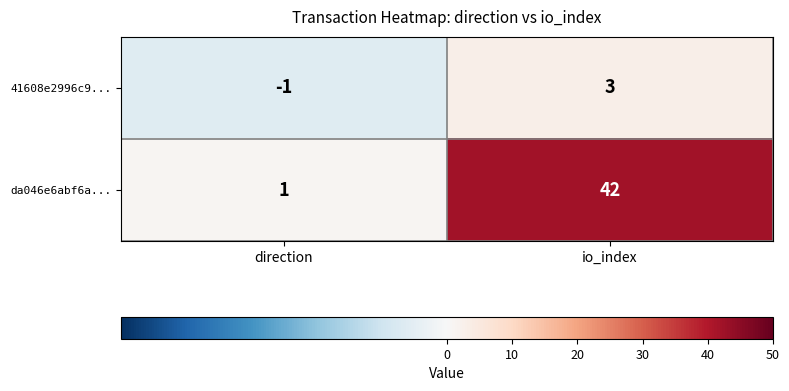

What is the difference between the 41608e2996c9... values at direction and io_index?

4